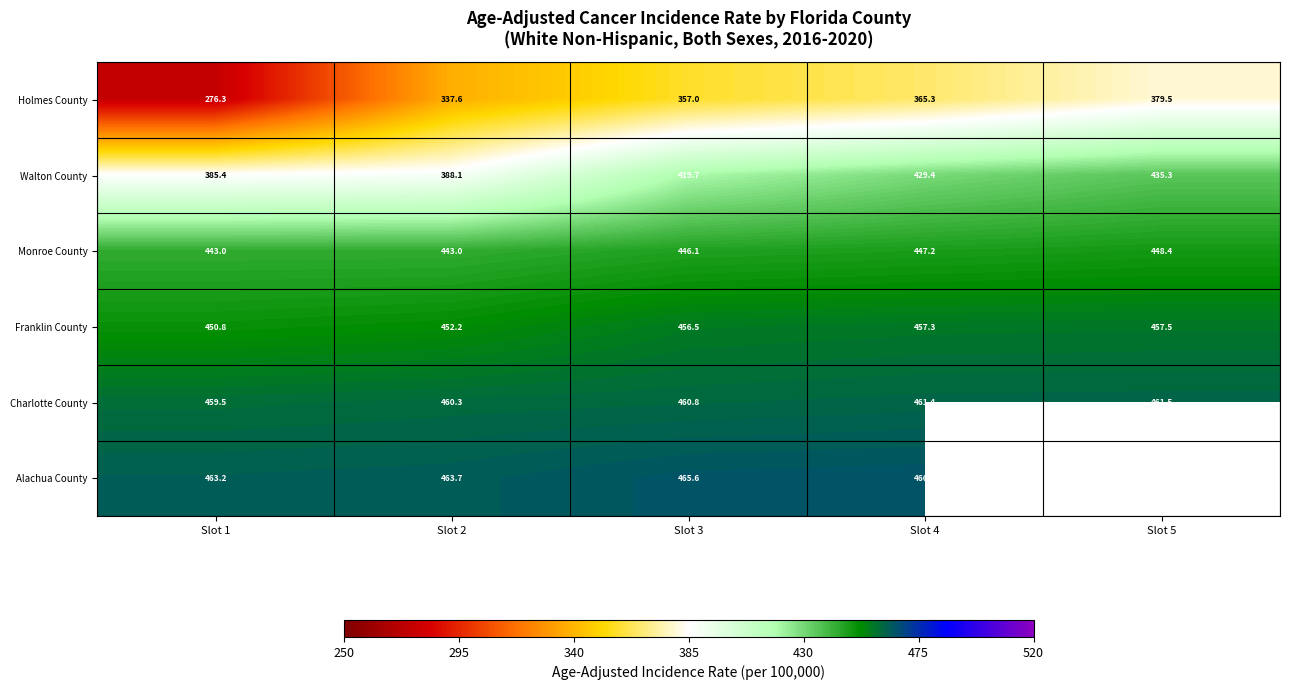

What is the highest value of the Walton County series?

435.3